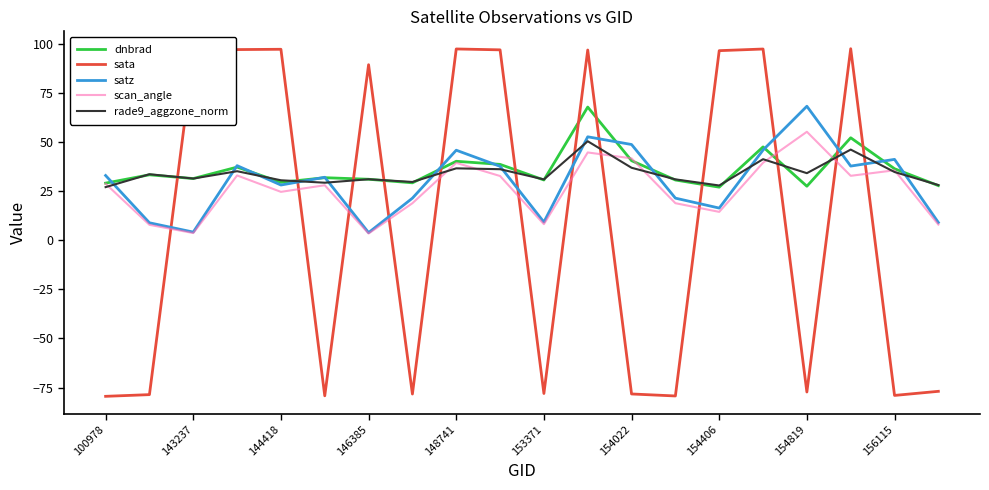

Does the chart have visible grid lines?

No